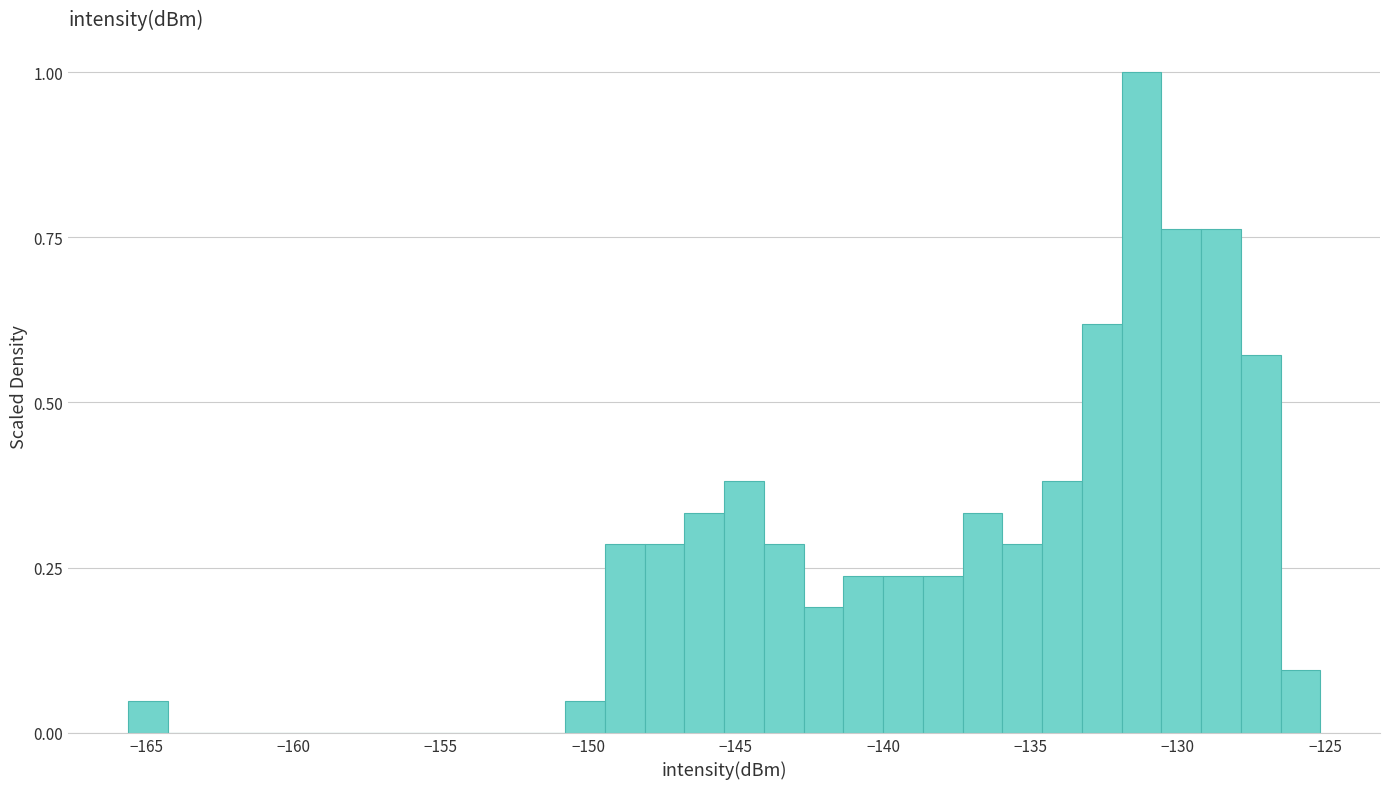

Read against the x-axis, roughly where is the centre of the tallest bar?

-131.0